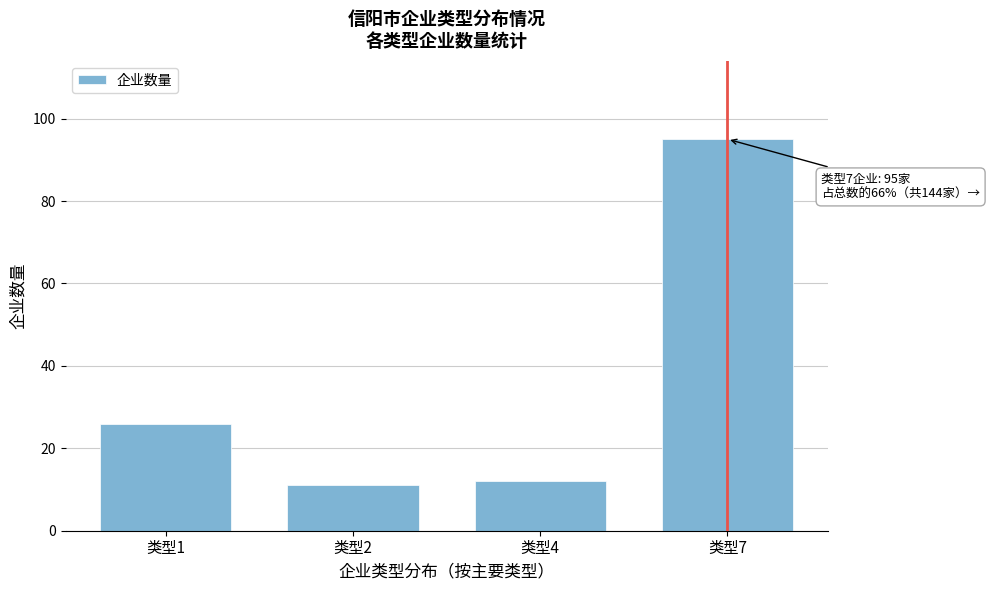

Reading right to left, what are all the values shown in this chart?

95	12	11	26